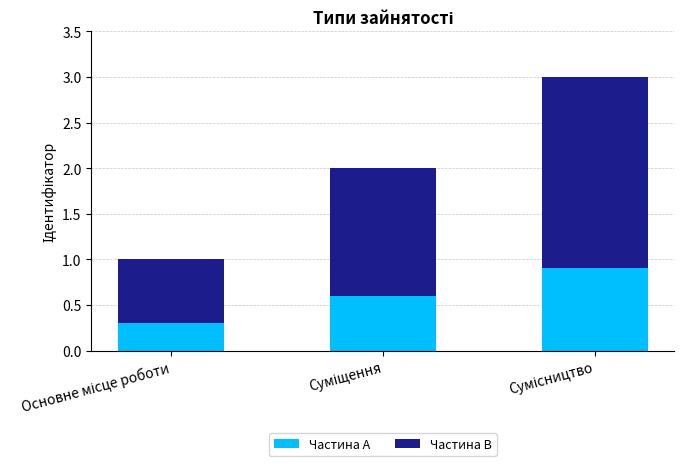

Count the Частина A values in the range 0 to 1.

3